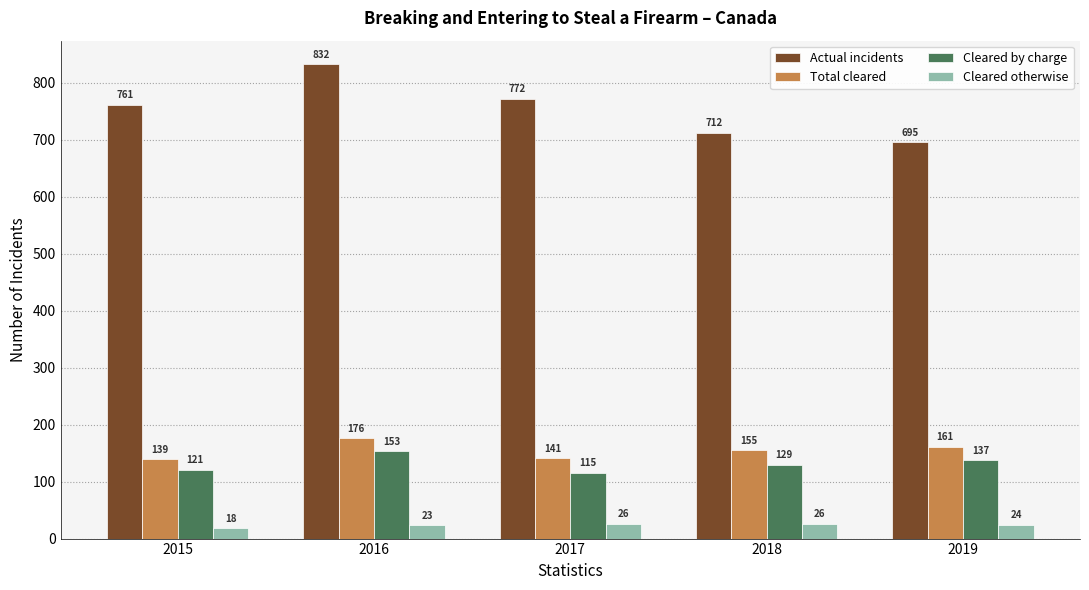

Reading left to right, list all the values displayed in this chart.

Actual incidents: 2015=761	2016=832	2017=772	2018=712	2019=695
Total cleared: 2015=139	2016=176	2017=141	2018=155	2019=161
Cleared by charge: 2015=121	2016=153	2017=115	2018=129	2019=137
Cleared otherwise: 2015=18	2016=23	2017=26	2018=26	2019=24